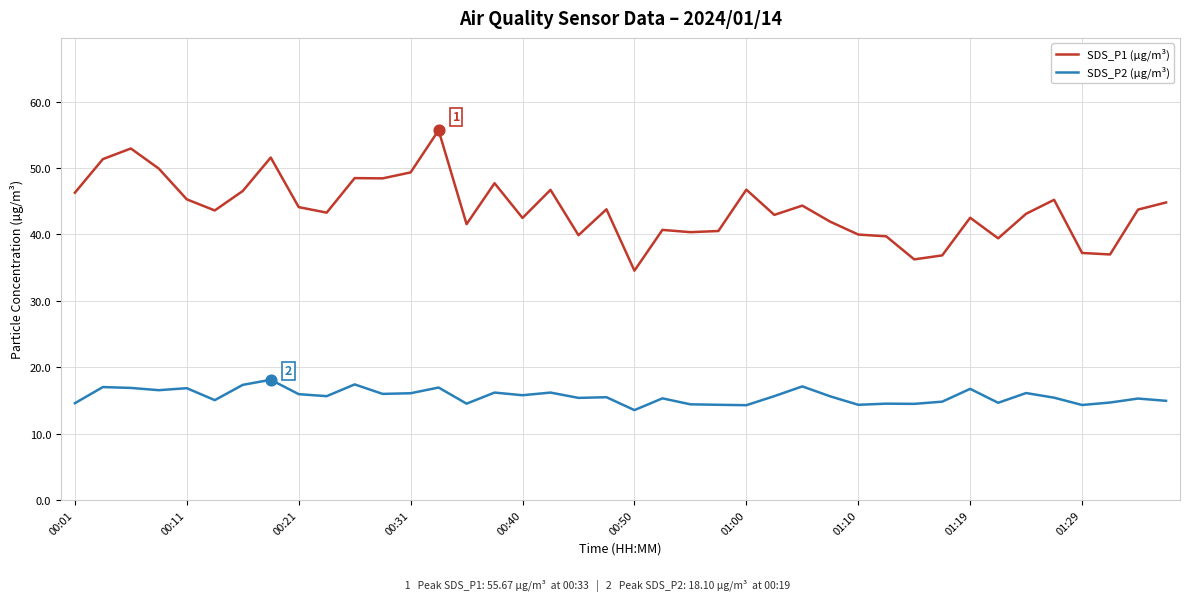

Which series has the largest total across all categories?

SDS_P1 (µg/m³)